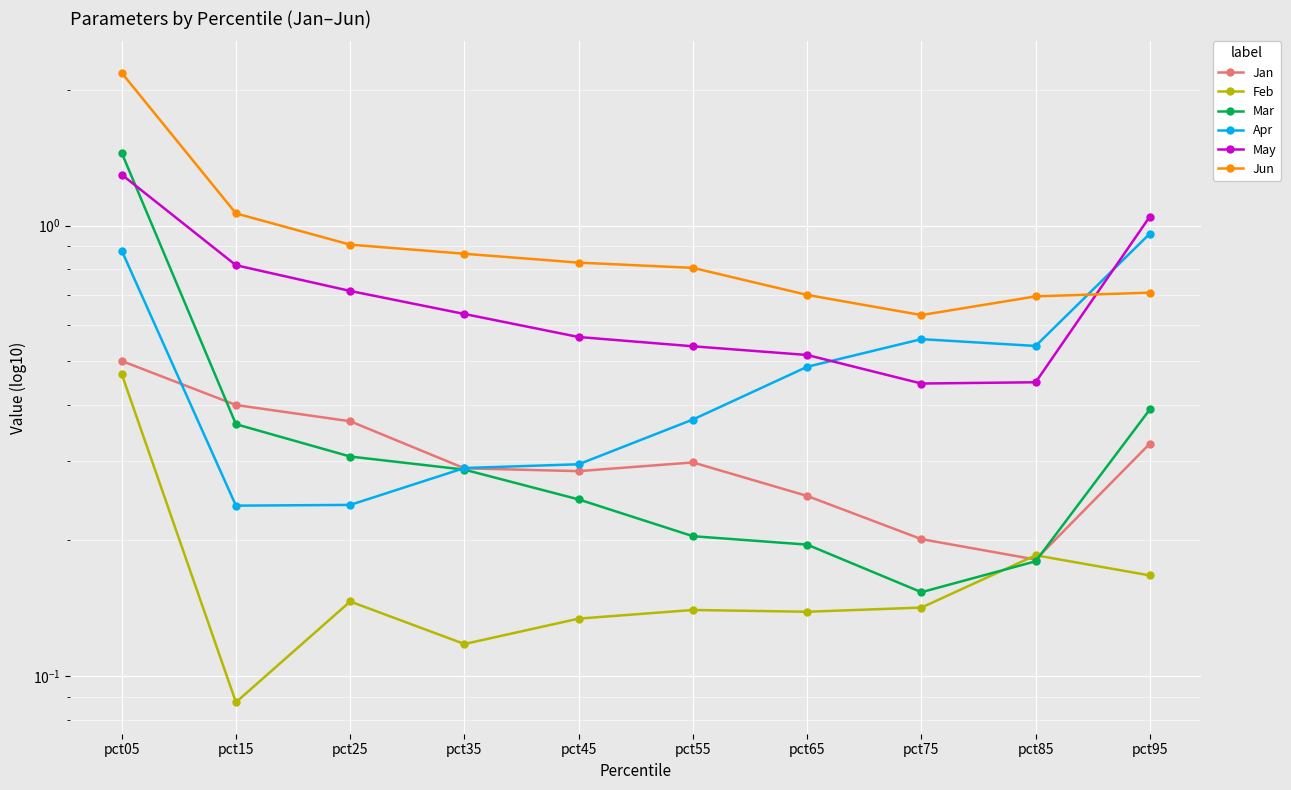

Which series changed the most between pct35 and pct45?

May